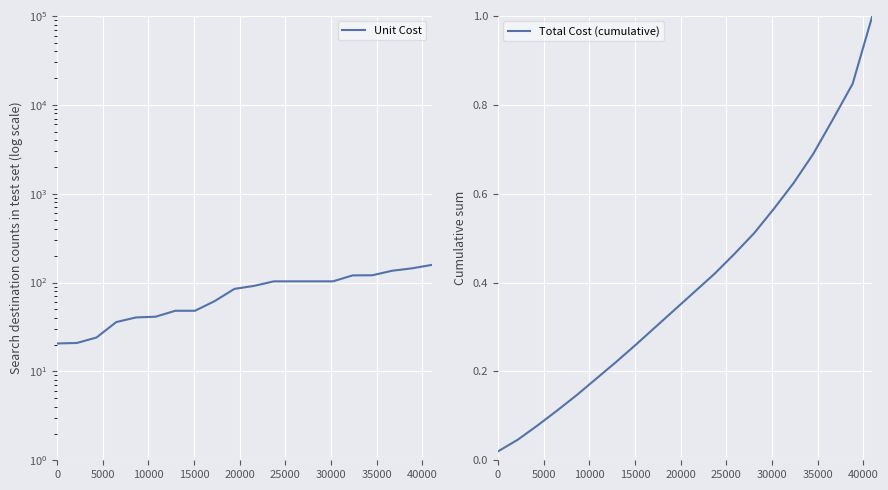

True or false: Unit Cost and Total Cost (cumulative) cross at least once.

False